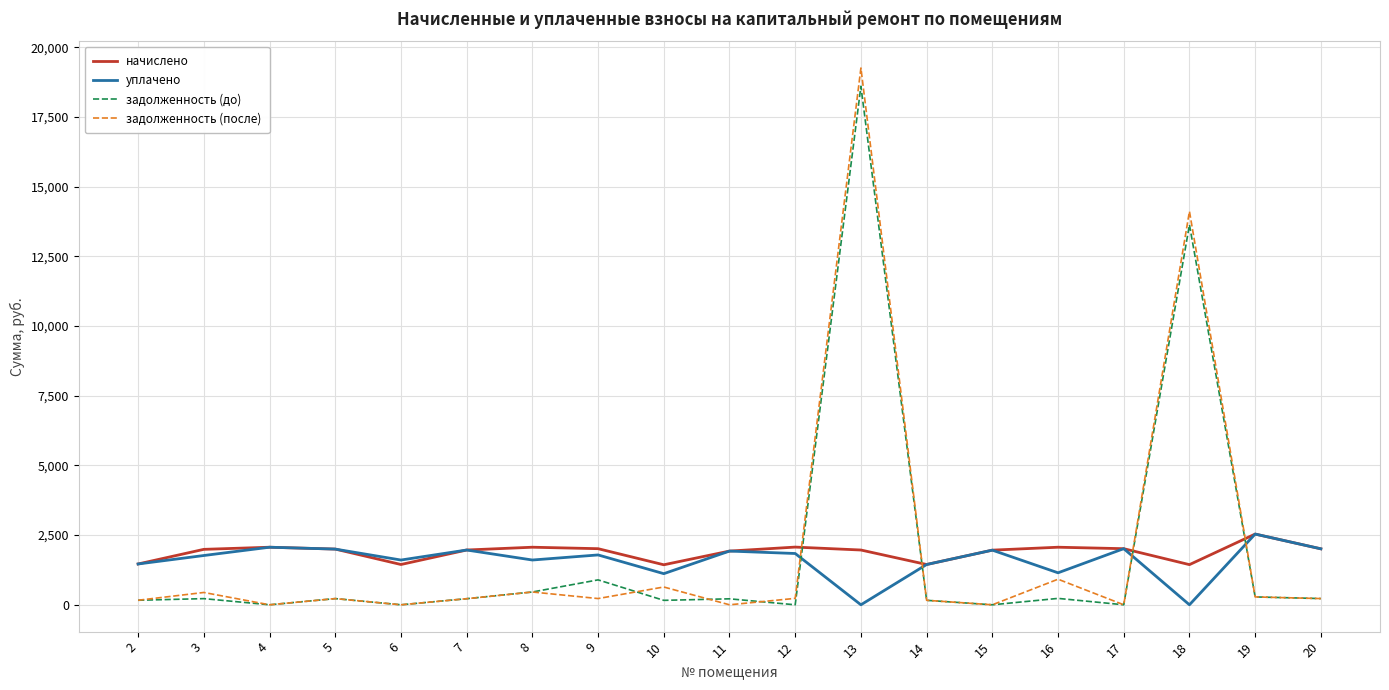

At which label is задолженность (до) closest to 9301?

18